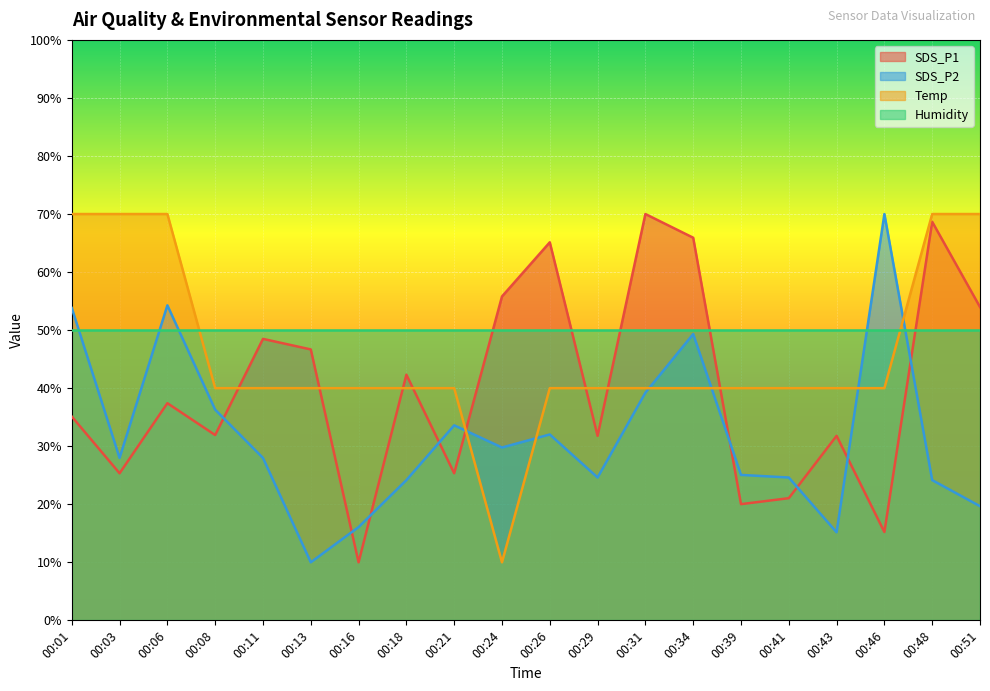

Where does the SDS_P1 series first go above 37?

00:06